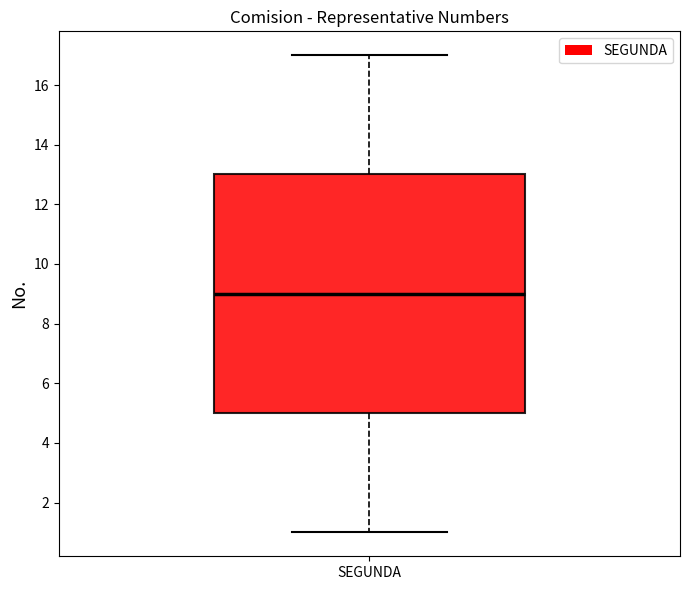

Transcribe this box plot: give where the median line is, the range the box spans, and where the two whiskers end, as read against the y-axis. The values are not printed on the chart, so give them approximately, as read against the axis.

median 9, box 5 to 13, whiskers 1 to 17